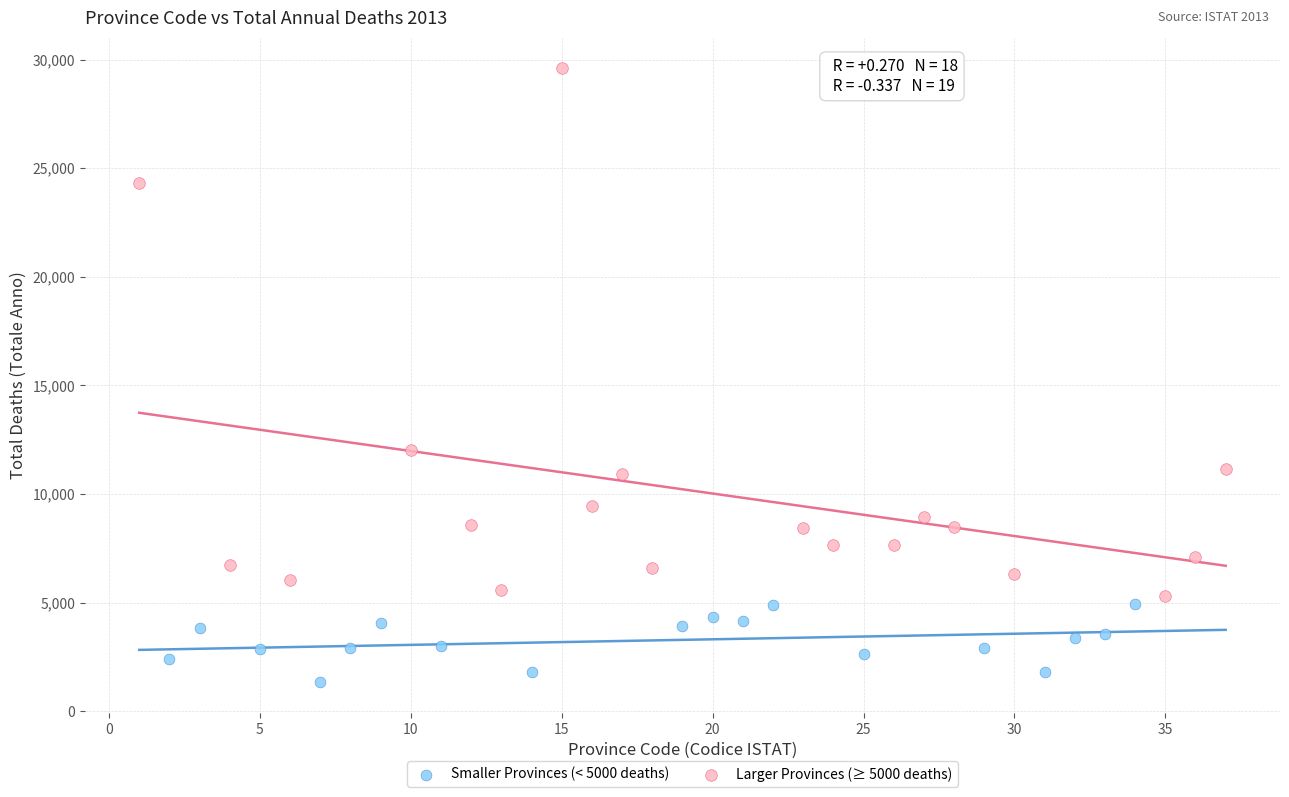

Which series has the largest Y range (max minus min)?

Larger Provinces (≥ 5000 deaths)